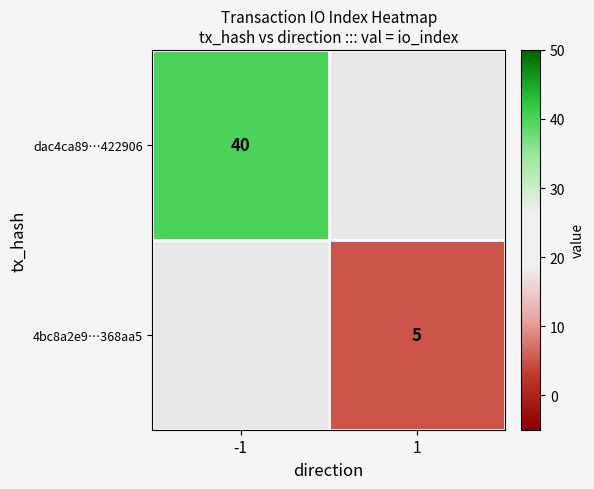

Which category has the lowest value across all series?

1